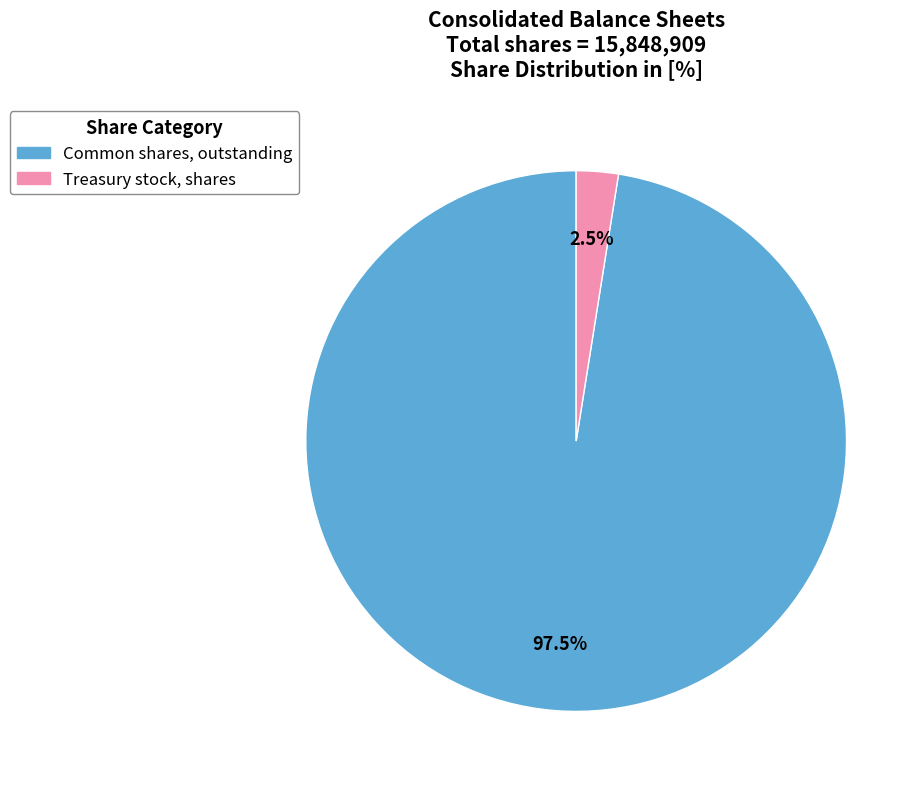

Rank the categories by value from lowest to highest.

Treasury stock, shares, Common shares, outstanding